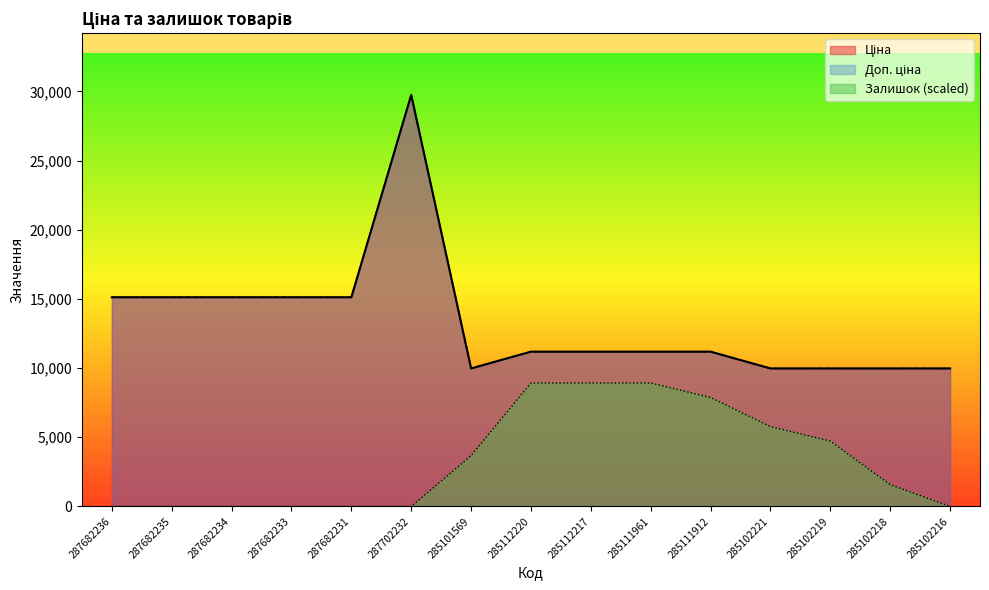

True or false: Ціна and Залишок cross at least once.

False